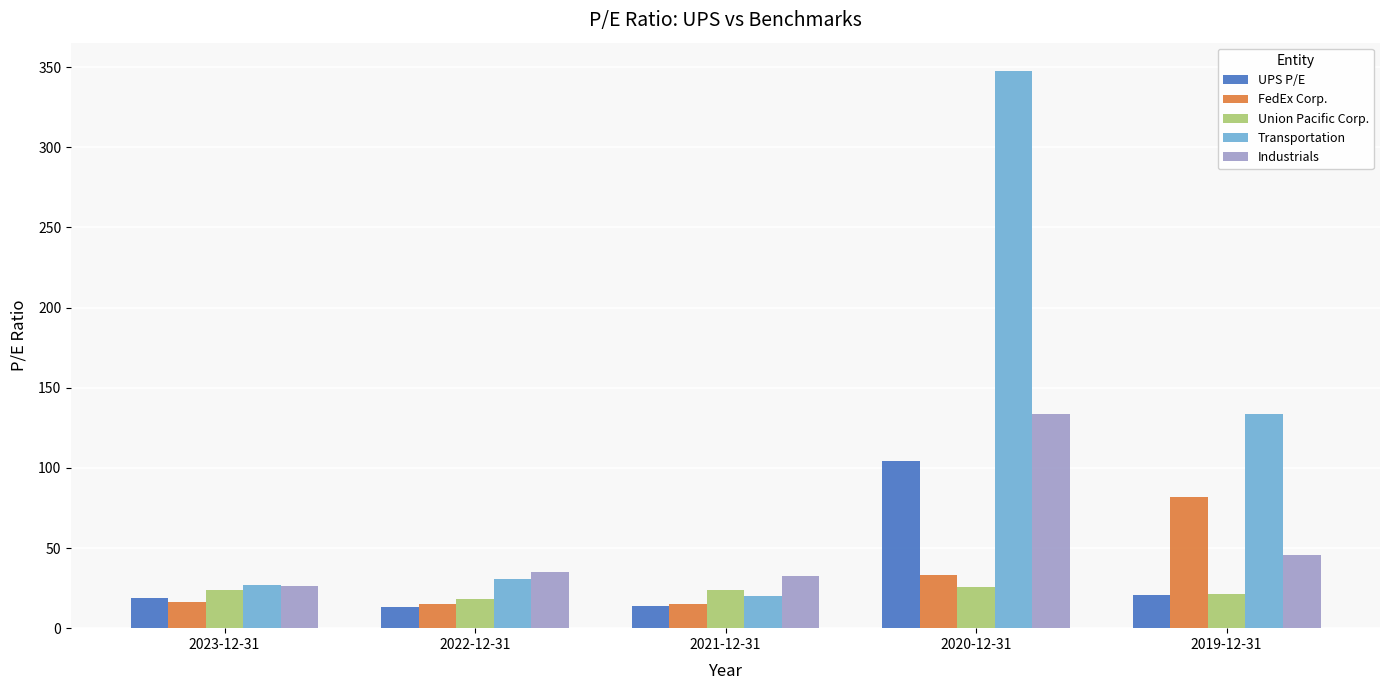

The value of Industrials at 2021-12-31 is 32.3. True or false?

True